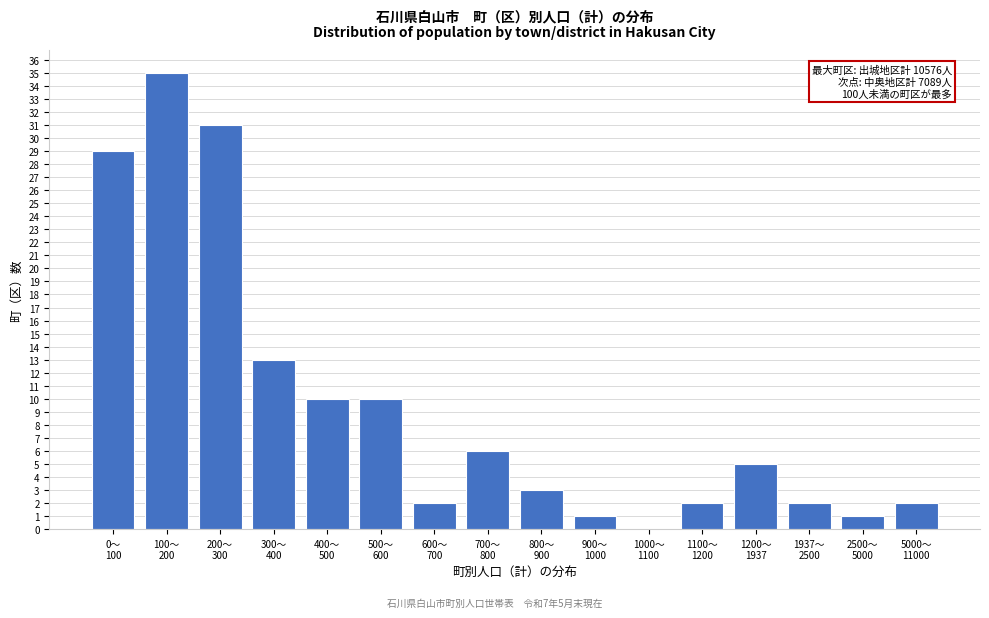

What is the sum of all values?

152